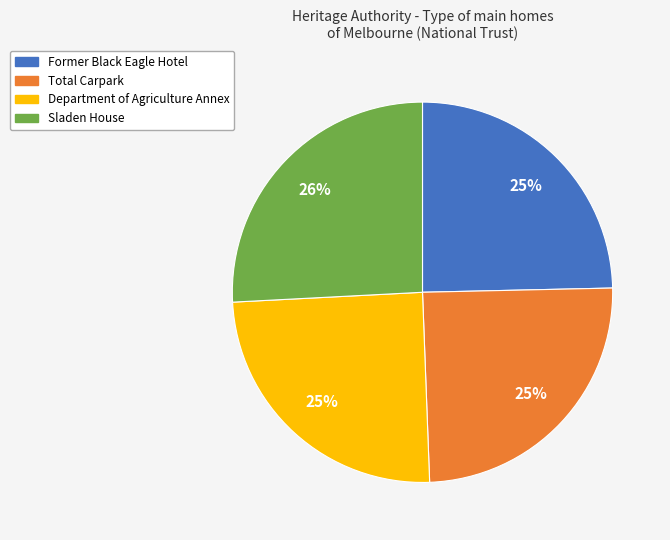

Is it true that Sladen House is 26% of the pie?

True